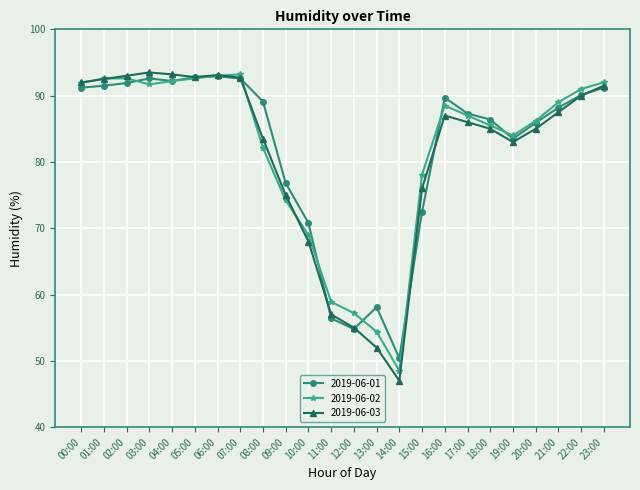

Between 05:00 and 20:00, which series saw the biggest shift?

2019-06-03